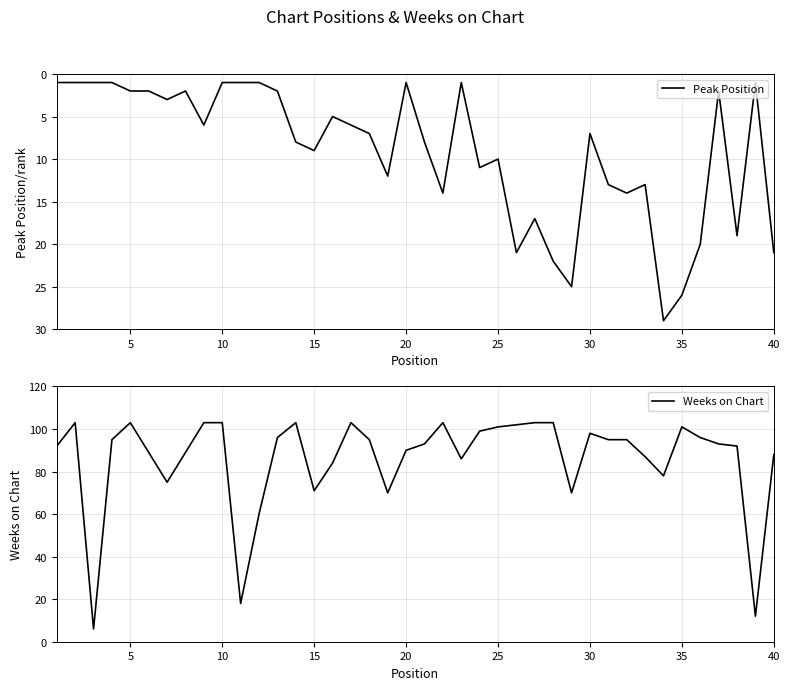

True or false: Weeks on Chart and Peak Position intersect in this chart.

False